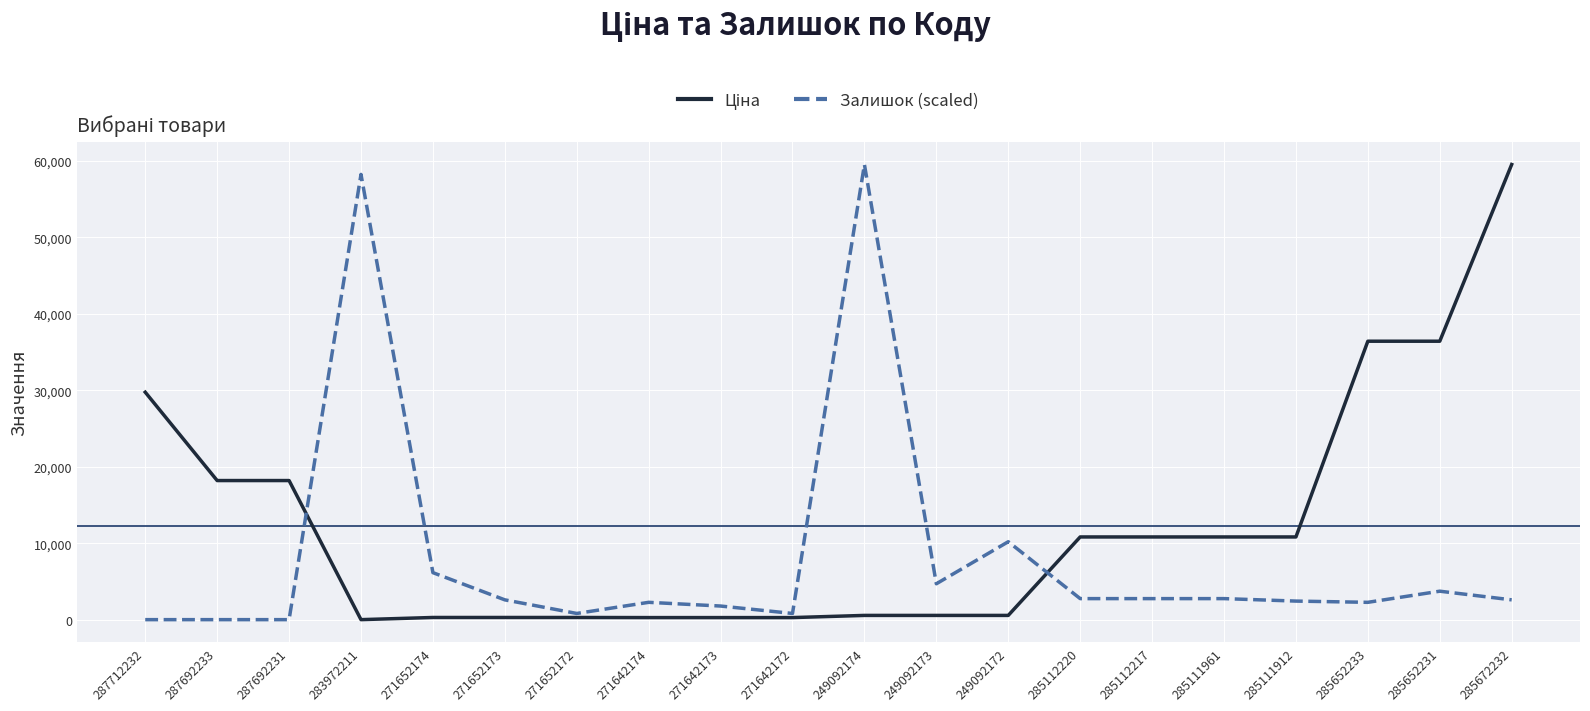

True or false: Залишок (scaled) has a value of 59523.0 at 249092174.

True